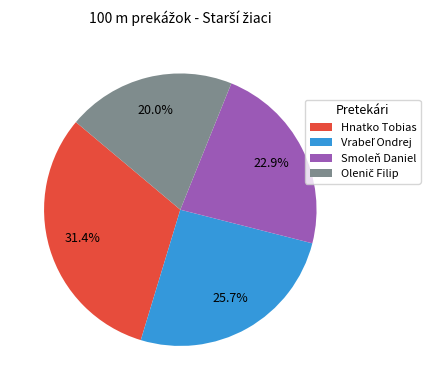

The Smoleň Daniel slice represents 15% of the pie. True or false?

False